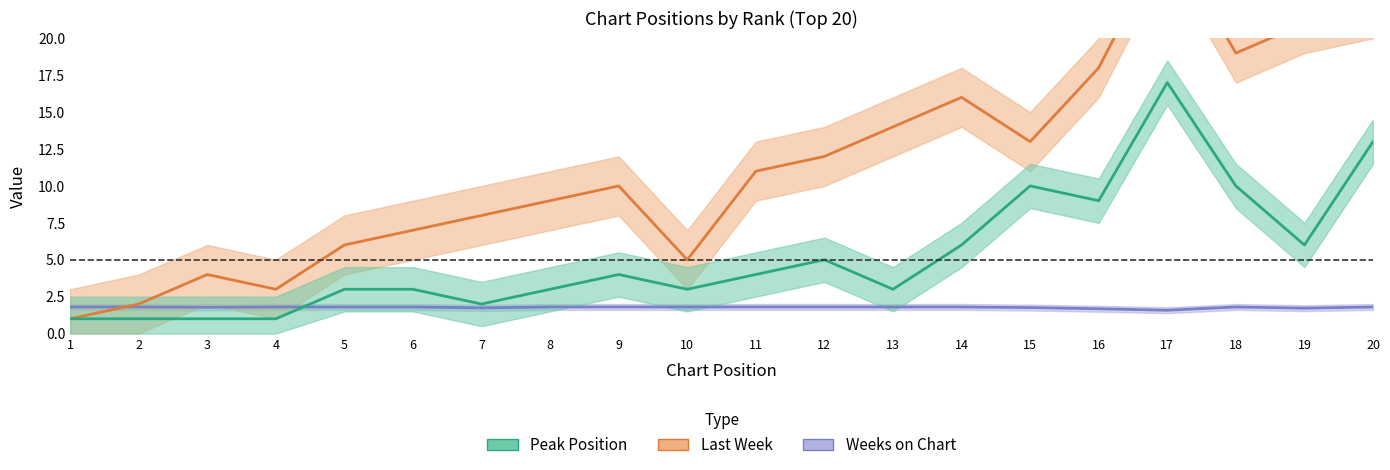

Which label corresponds to the largest value in the chart?

17